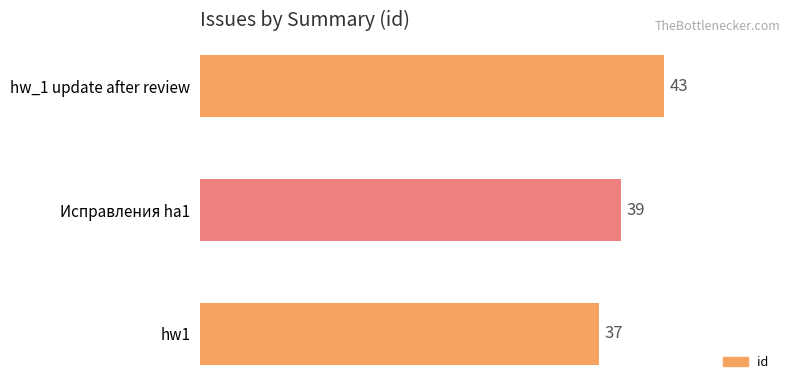

What is the average value?

40